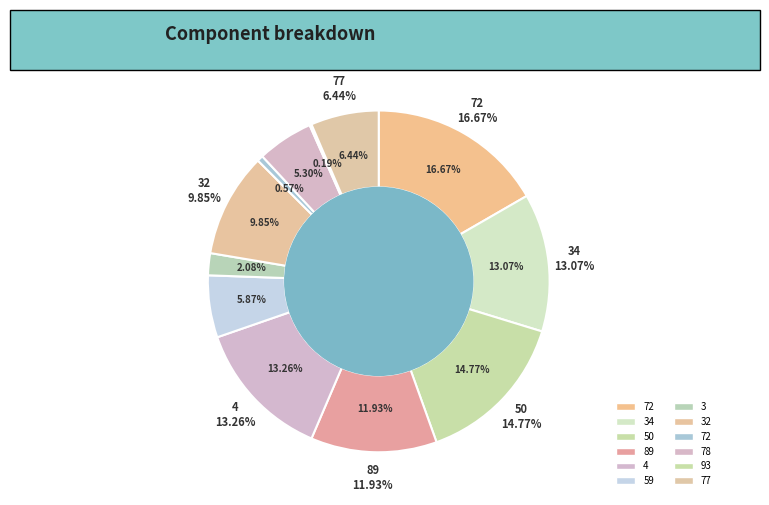

The 77 slice represents 1% of the pie. True or false?

False